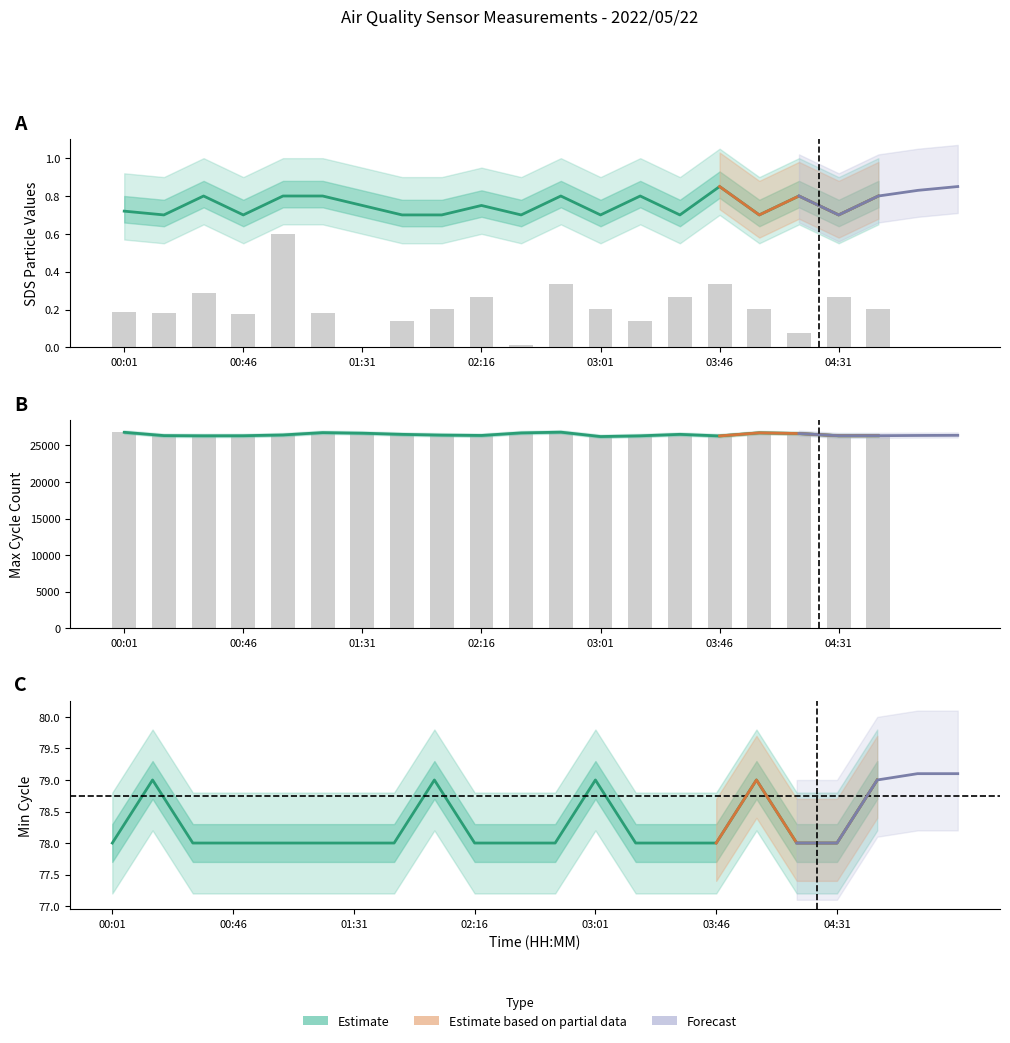

How many Min_cycle values are between 78 and 79?

20